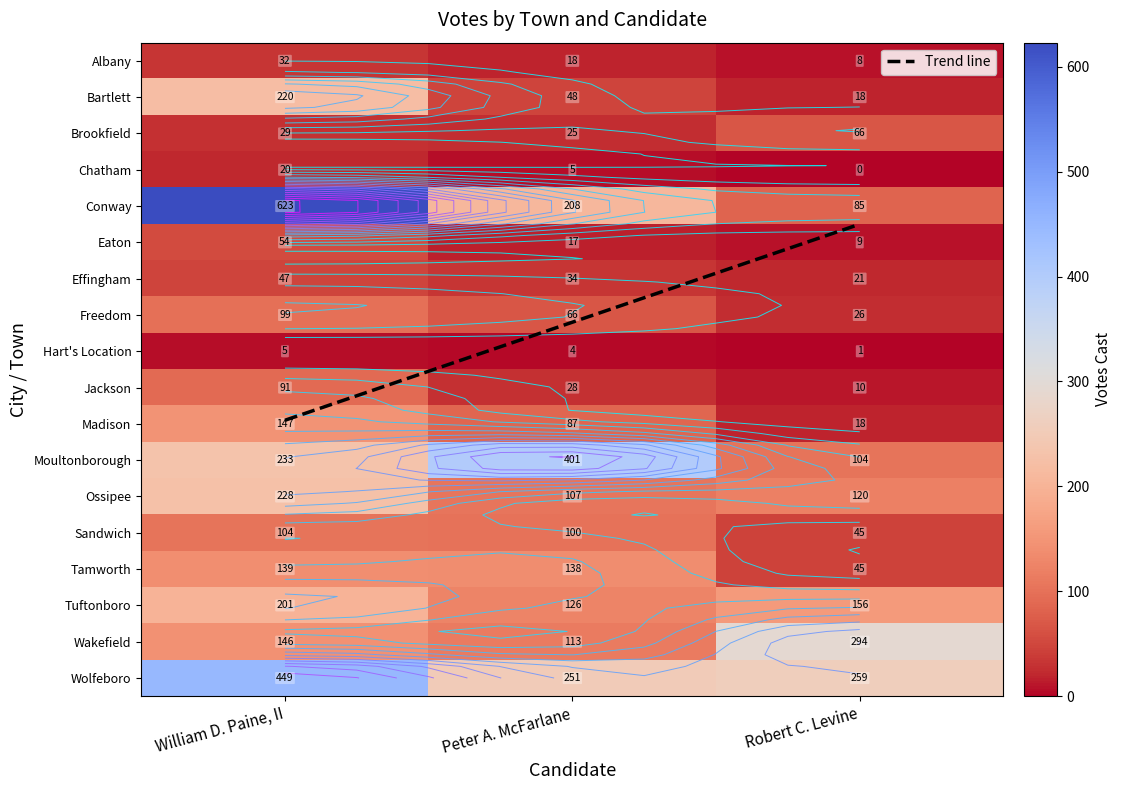

Reading right to left, extract all data points from this chart.

Albany: Robert C. Levine=8	Peter A. McFarlane=18	William D. Paine, II=32
Bartlett: Robert C. Levine=18	Peter A. McFarlane=48	William D. Paine, II=220
Brookfield: Robert C. Levine=66	Peter A. McFarlane=25	William D. Paine, II=29
Chatham: Robert C. Levine=0	Peter A. McFarlane=5	William D. Paine, II=20
Conway: Robert C. Levine=85	Peter A. McFarlane=208	William D. Paine, II=623
Eaton: Robert C. Levine=9	Peter A. McFarlane=17	William D. Paine, II=54
Effingham: Robert C. Levine=21	Peter A. McFarlane=34	William D. Paine, II=47
Freedom: Robert C. Levine=26	Peter A. McFarlane=66	William D. Paine, II=99
Hart's Location: Robert C. Levine=1	Peter A. McFarlane=4	William D. Paine, II=5
Jackson: Robert C. Levine=10	Peter A. McFarlane=28	William D. Paine, II=91
Madison: Robert C. Levine=18	Peter A. McFarlane=87	William D. Paine, II=147
Moultonborough: Robert C. Levine=104	Peter A. McFarlane=401	William D. Paine, II=233
Ossipee: Robert C. Levine=120	Peter A. McFarlane=107	William D. Paine, II=228
Sandwich: Robert C. Levine=45	Peter A. McFarlane=100	William D. Paine, II=104
Tamworth: Robert C. Levine=45	Peter A. McFarlane=138	William D. Paine, II=139
Tuftonboro: Robert C. Levine=156	Peter A. McFarlane=126	William D. Paine, II=201
Wakefield: Robert C. Levine=294	Peter A. McFarlane=113	William D. Paine, II=146
Wolfeboro: Robert C. Levine=259	Peter A. McFarlane=251	William D. Paine, II=449